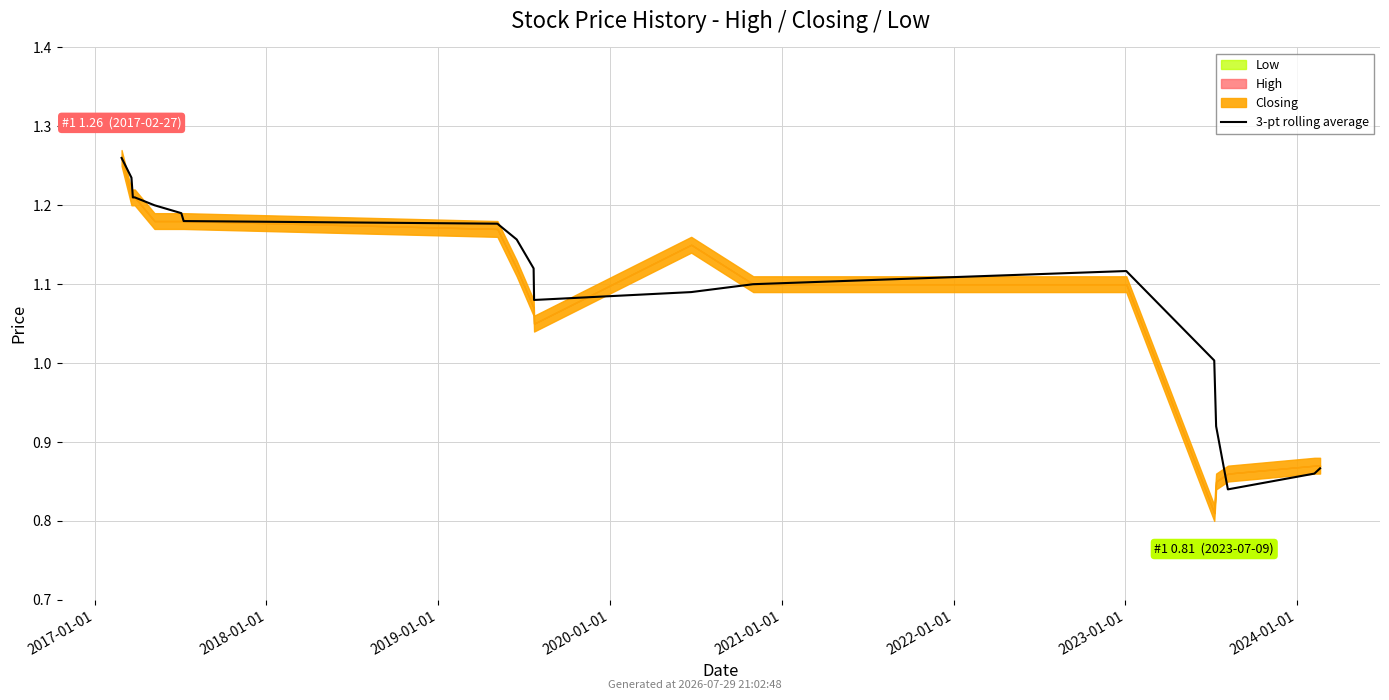

Read the value at 14.

1.1